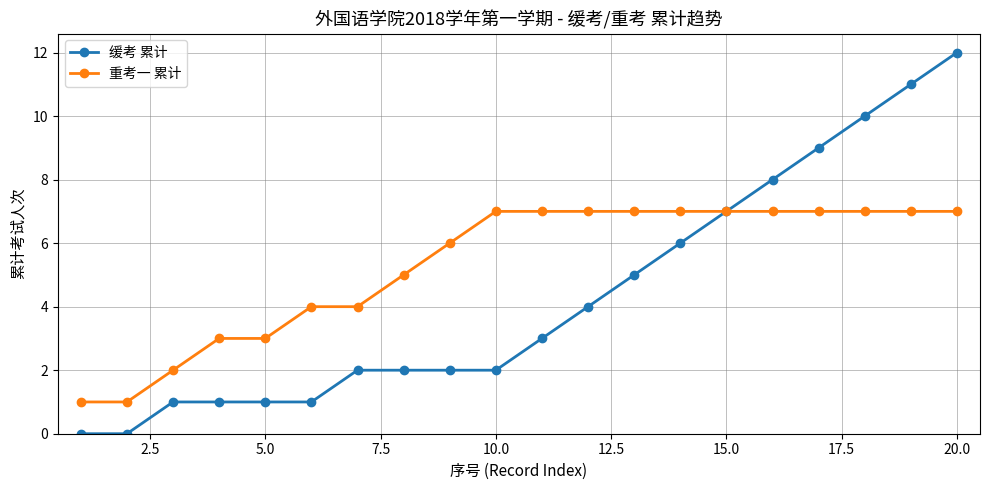

Reading left to right, transcribe all the data shown in this chart.

缓考 累计: 0	0	1	1	1	1	2	2	2	2	3	4	5	6	7	8	9	10	11	12
重考一 累计: 1	1	2	3	3	4	4	5	6	7	7	7	7	7	7	7	7	7	7	7